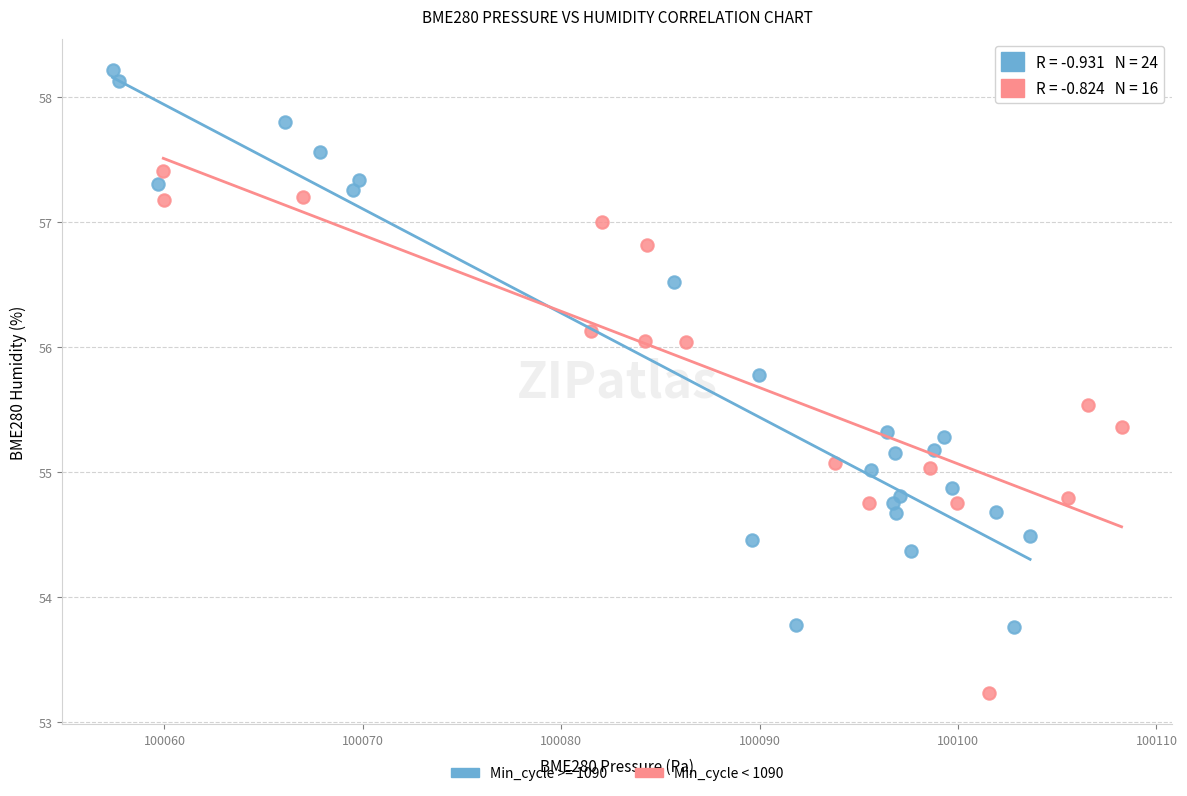

Which series has the largest Y range (max minus min)?

Min_cycle >= 1090